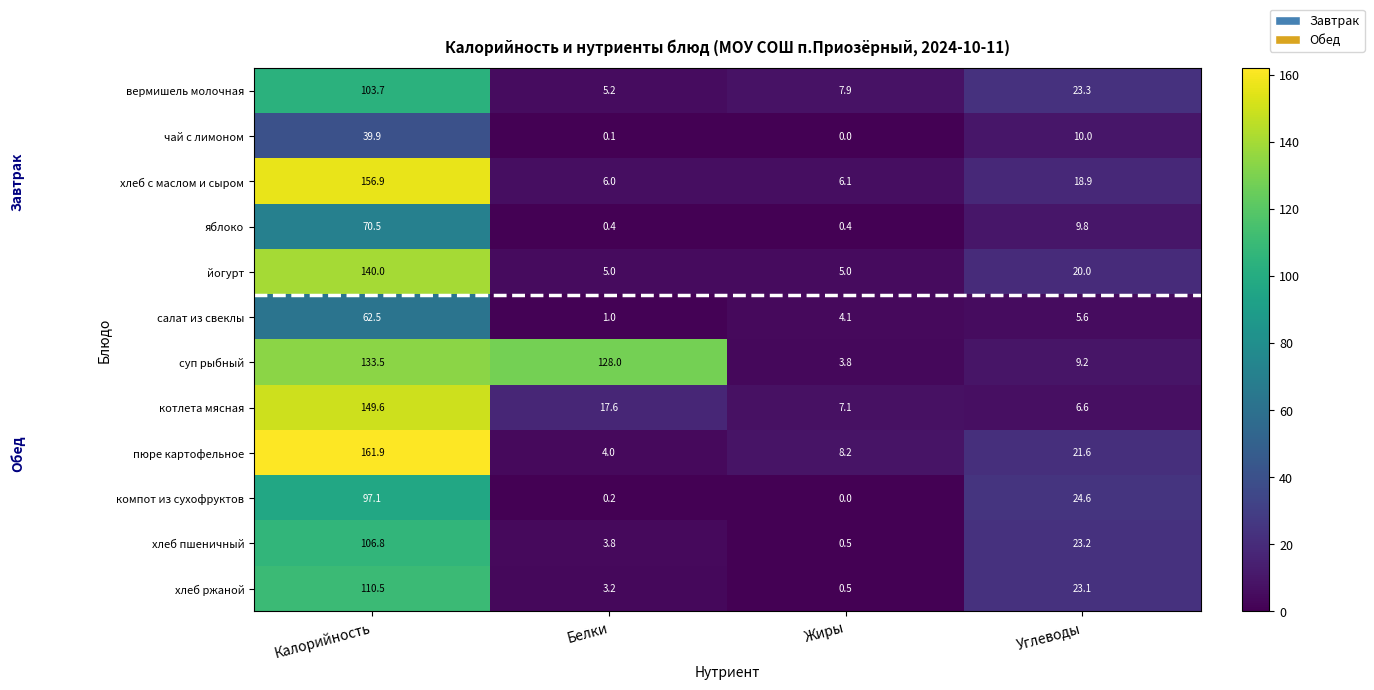

What value does the чай с лимоном series have at Калорийность?

39.9